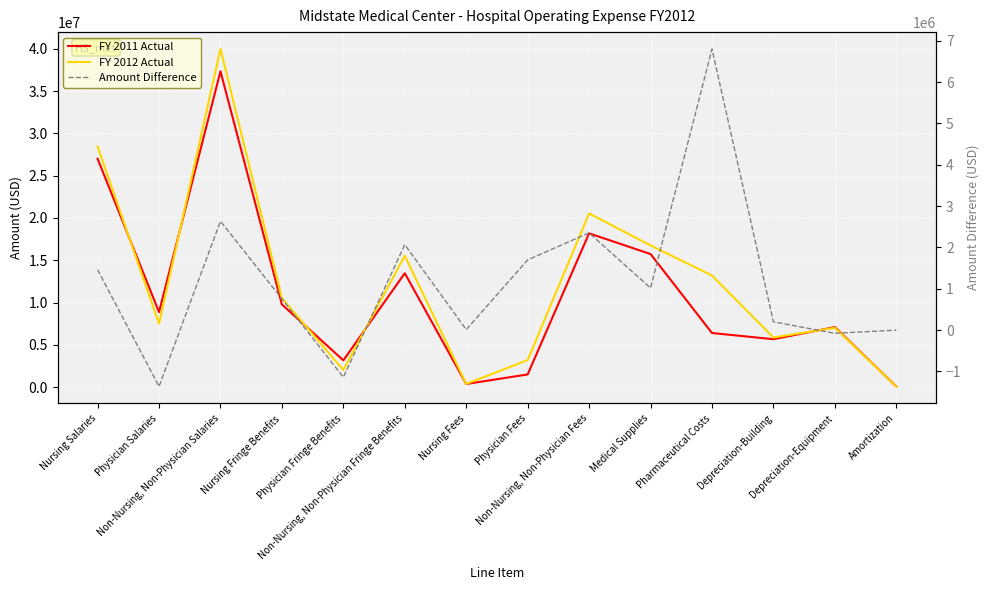

What is the average value of the Amount Difference series?

1171041